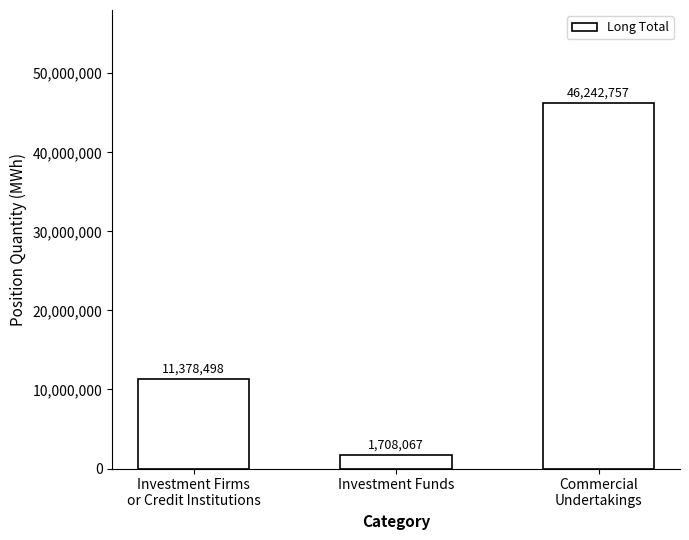

Which label corresponds to the smallest value in the chart?

Investment Funds